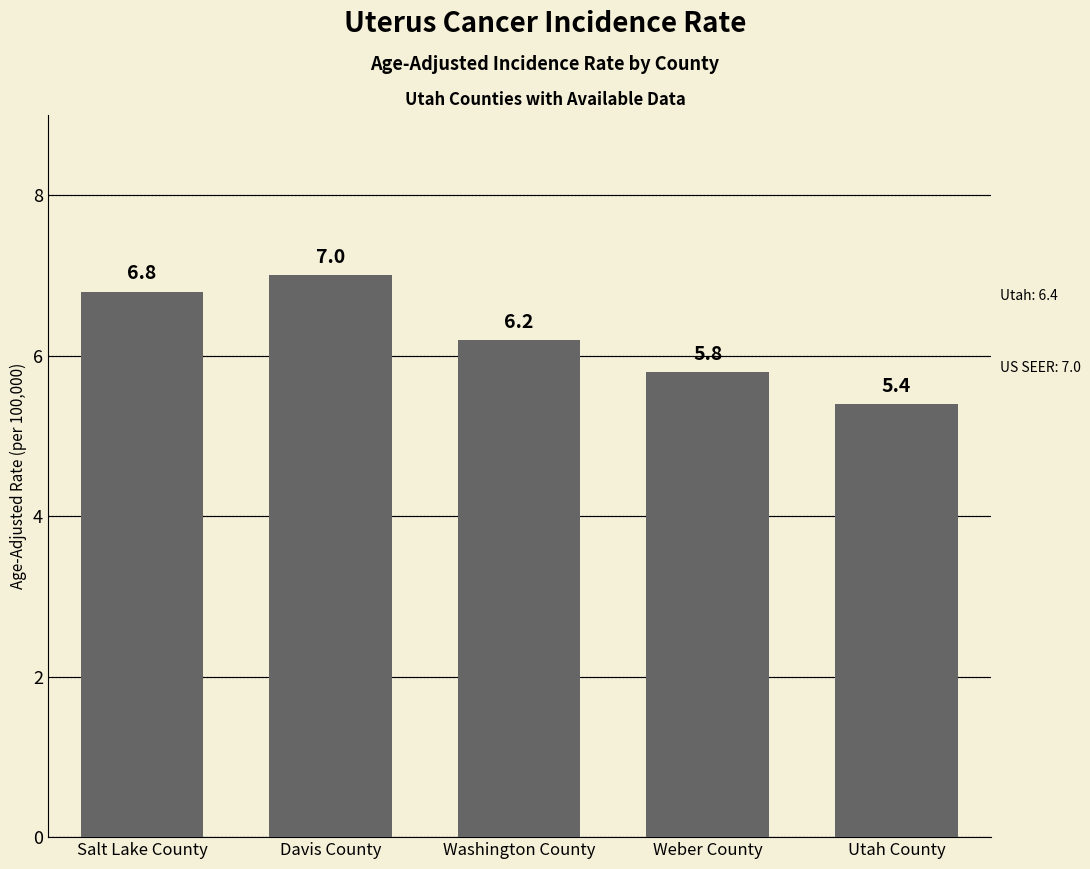

What position from the left is Weber County?

4